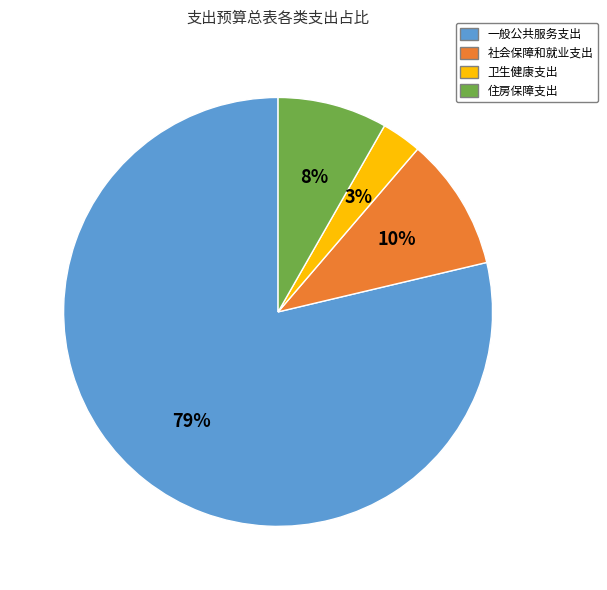

How many slices are in this pie chart?

4